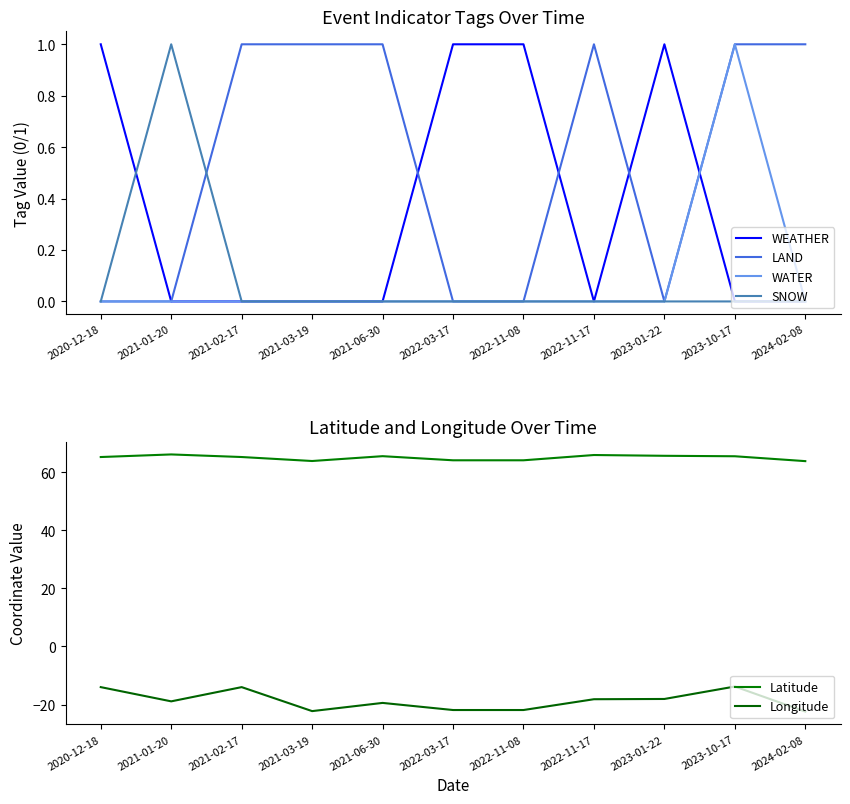

True or false: SNOW and Latitude cross at least once.

False